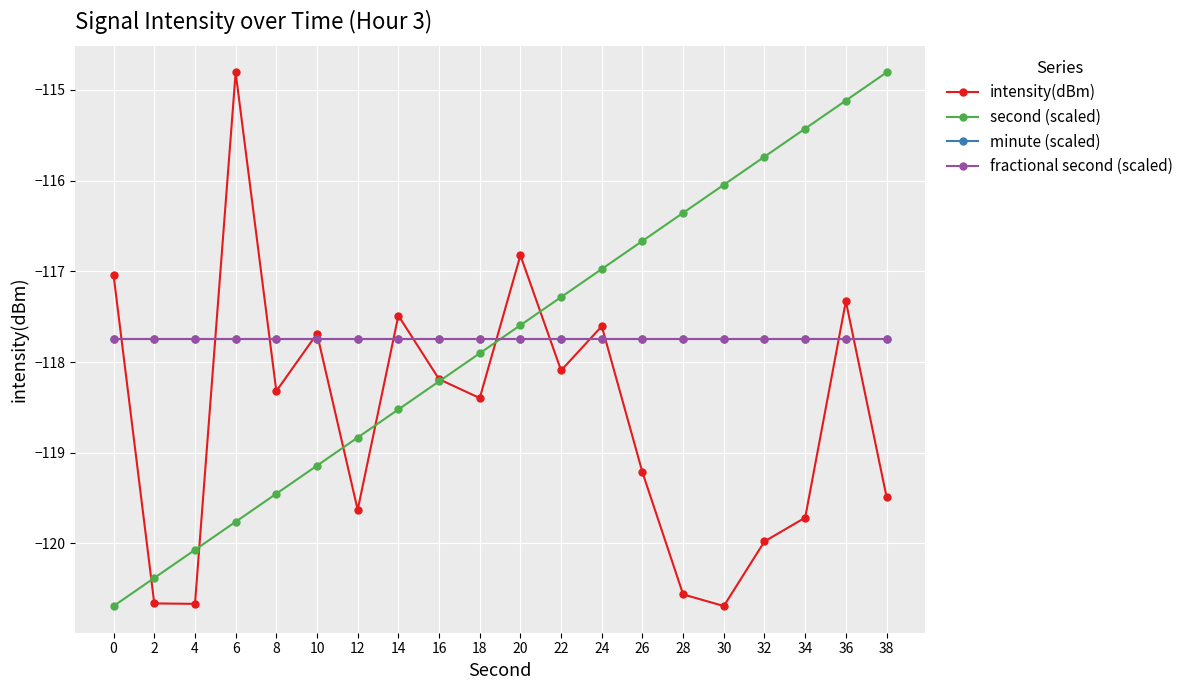

Is this an area chart (filled region under the line)?

No